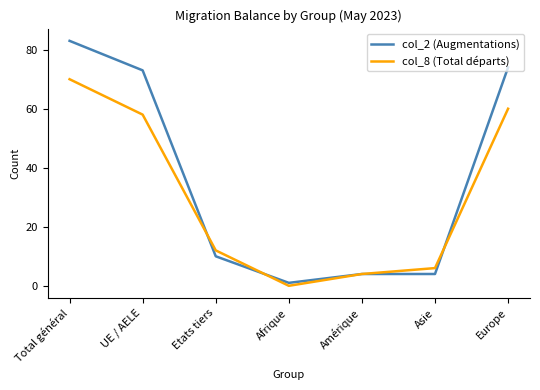

In col_8 (Total départs), how many points are lower than both neighbors (excluding endpoints)?

1